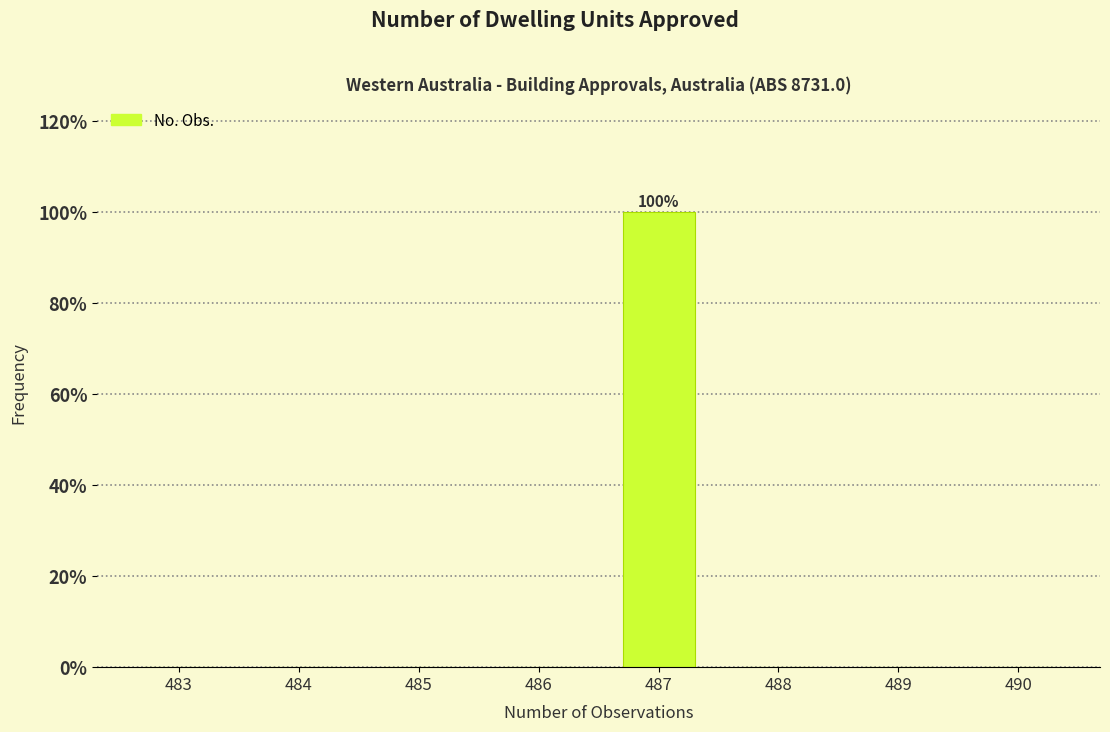

Reading left to right, transcribe all the data shown in this chart.

483=0	484=0	485=0	486=0	487=100	488=0	489=0	490=0